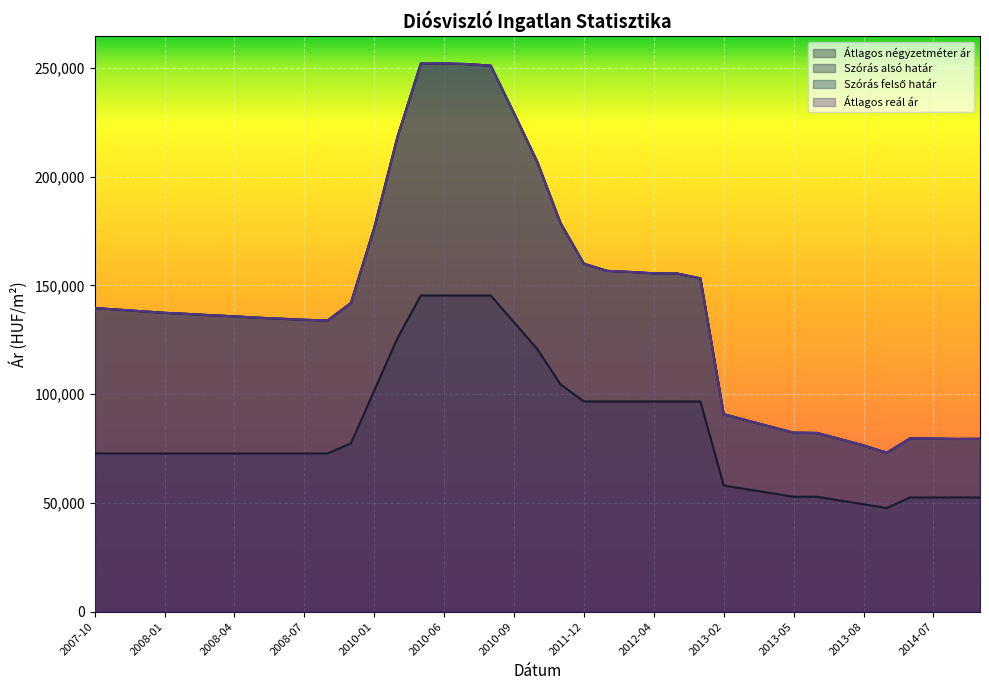

At which category is the sum across all series the highest?

2010-06